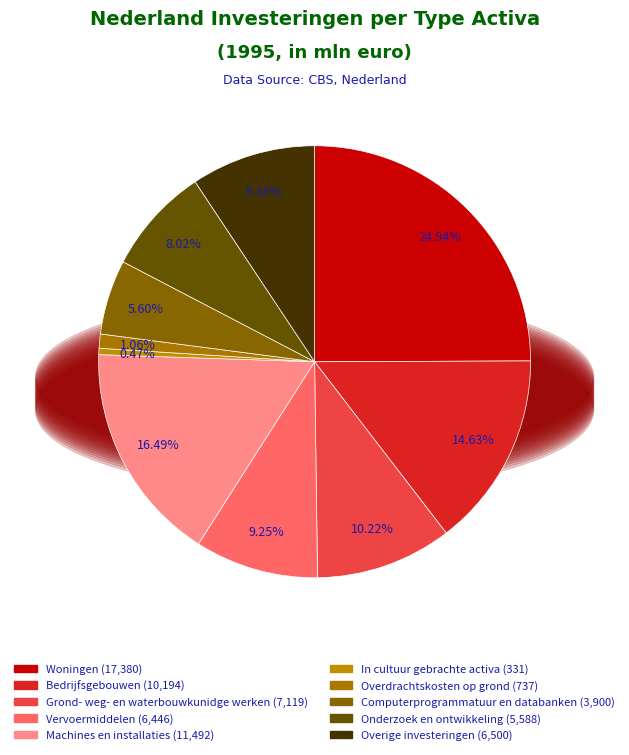

What percentage is NOT represented by Machines en installaties?

83.5%